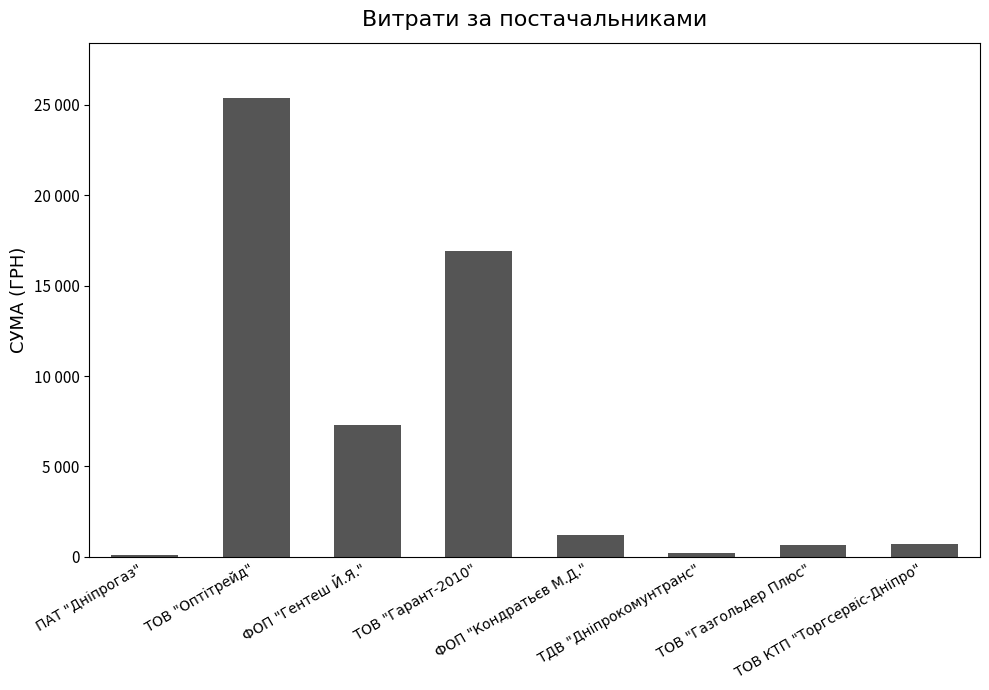

Between ФОП "Кондратьєв М.Д." and ТОВ КТП "Торгсервіс-Дніпро", which is larger?

ФОП "Кондратьєв М.Д."